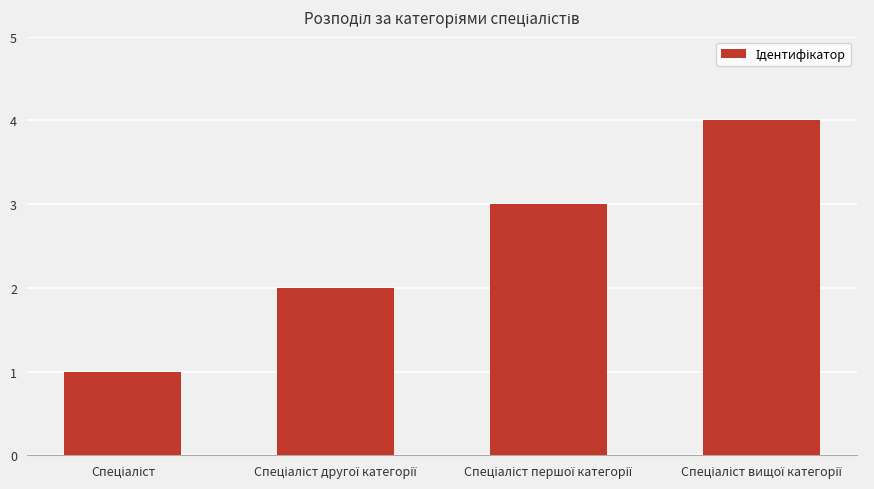

What is the sum of all values?

10